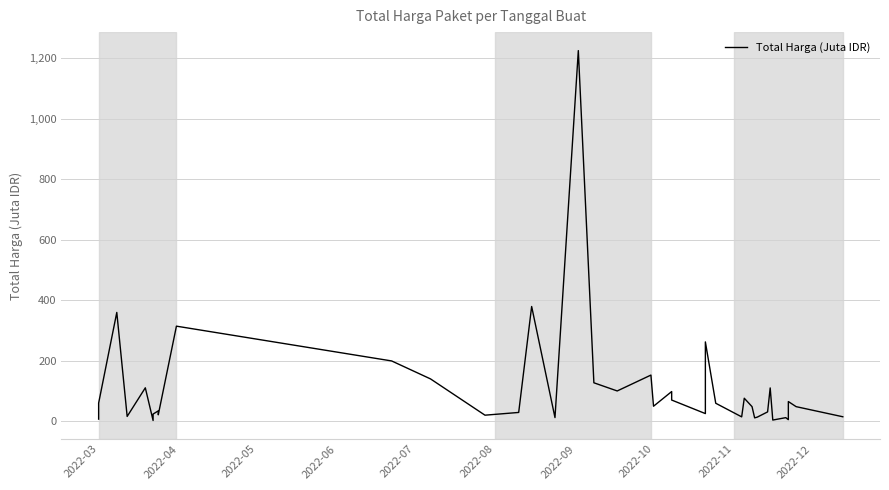

What is the difference between the maximum and second lowest values?

1220857000